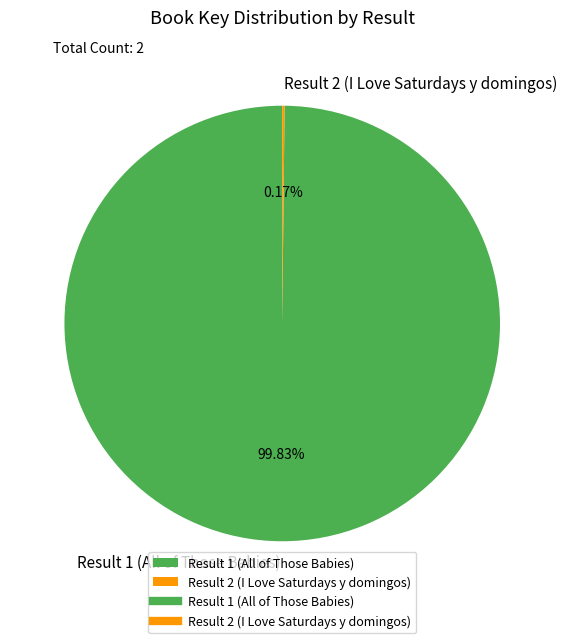

Does any single category account for the majority?

Yes